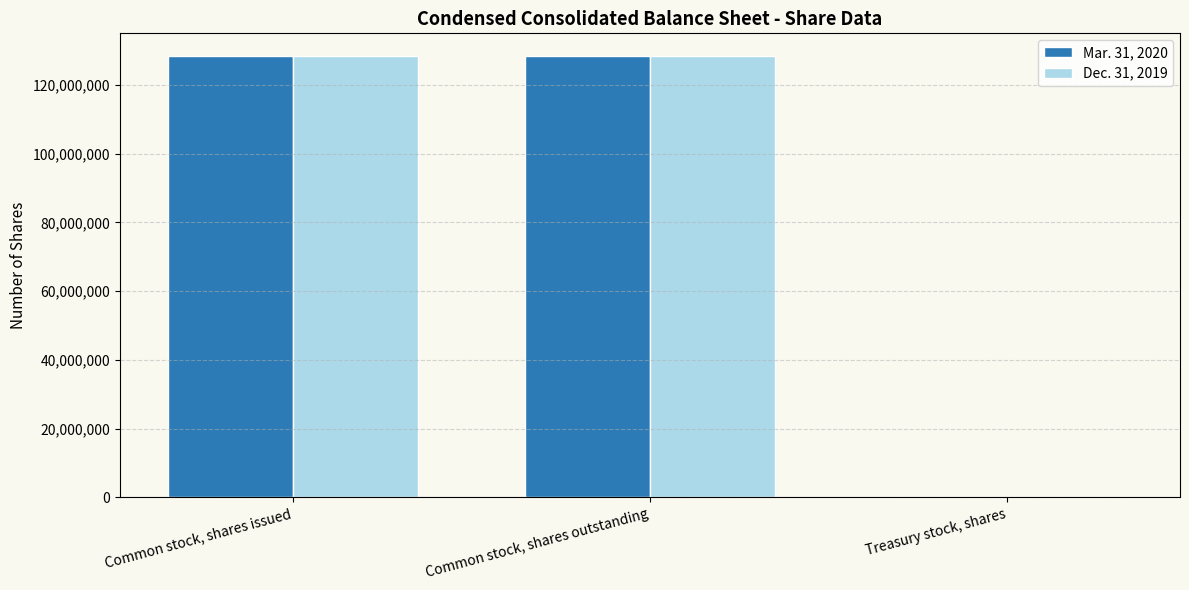

The value of Dec. 31, 2019 at Common stock, shares outstanding is 128326243. True or false?

True